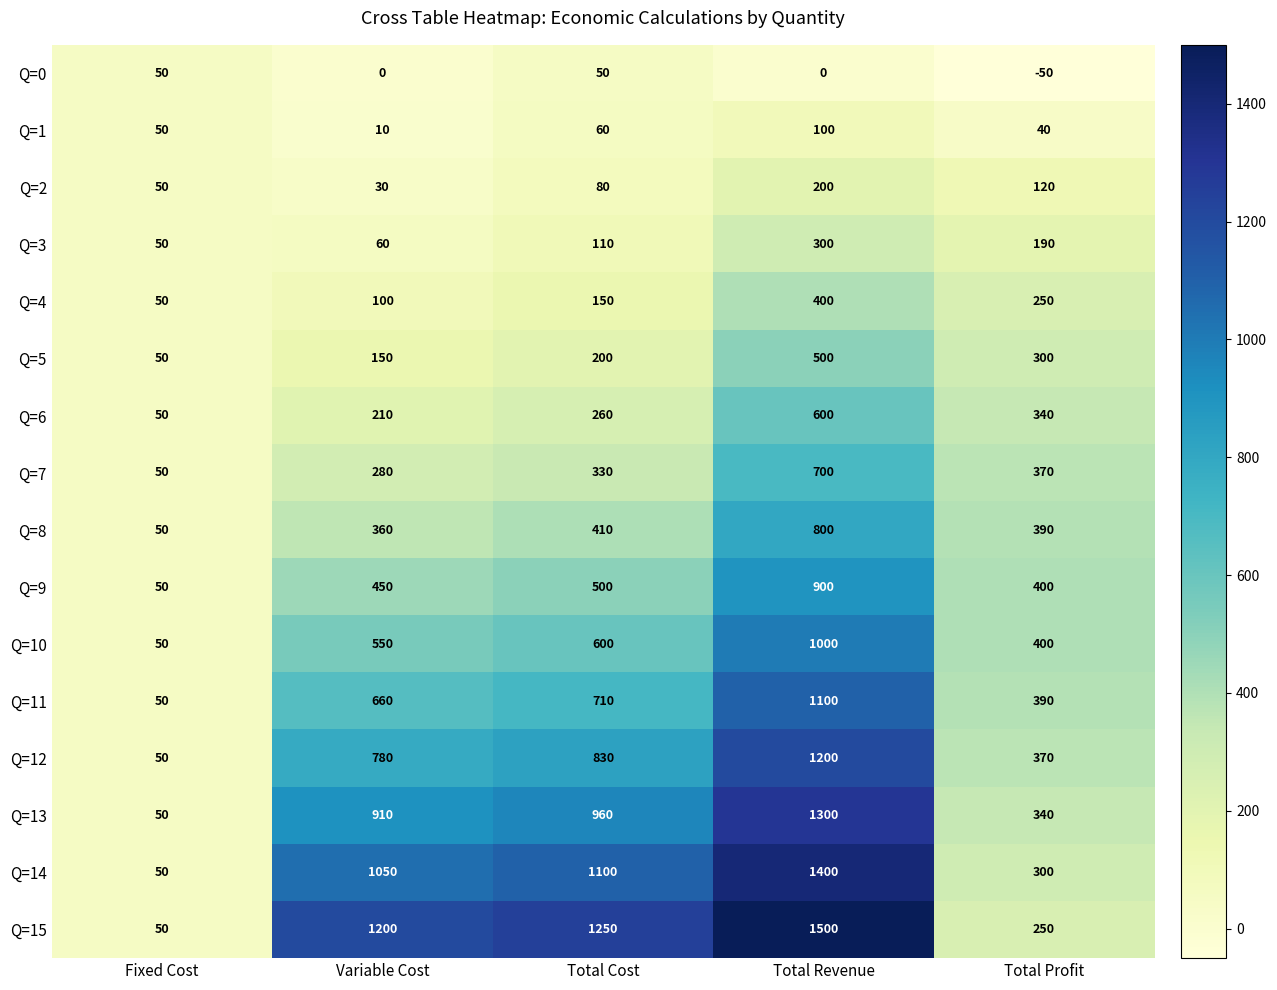

Rank the series by their maximum value, from highest to lowest.

Q=15, Q=14, Q=13, Q=12, Q=11, Q=10, Q=9, Q=8, Q=7, Q=6, Q=5, Q=4, Q=3, Q=2, Q=1, Q=0